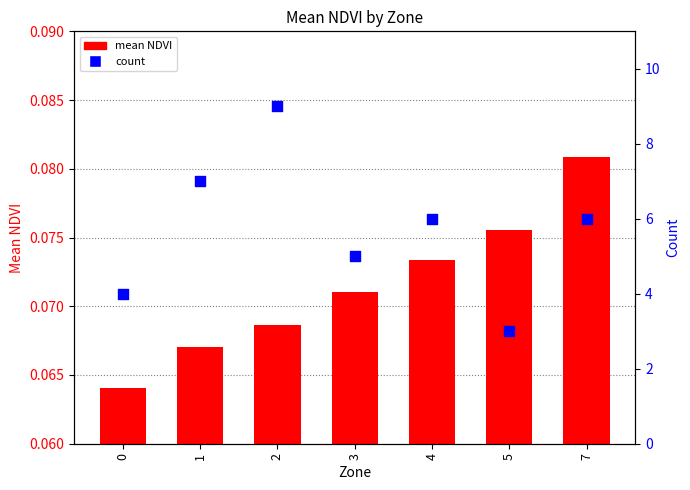

What are all the series names shown in the legend?

mean NDVI, count